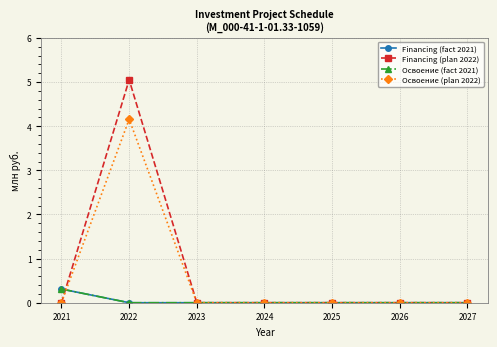

Rank the series at 2027 from lowest to highest value.

Financing (fact 2021), Financing (plan 2022), Освоение (fact 2021), Освоение (plan 2022)